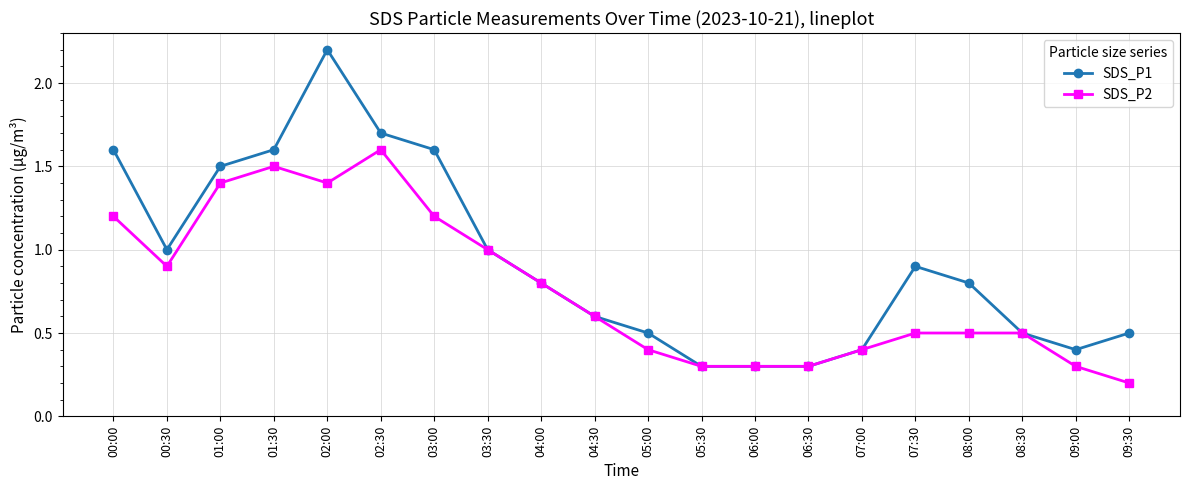

What is the value of the SDS_P2 point at the 13th from the left?

0.3